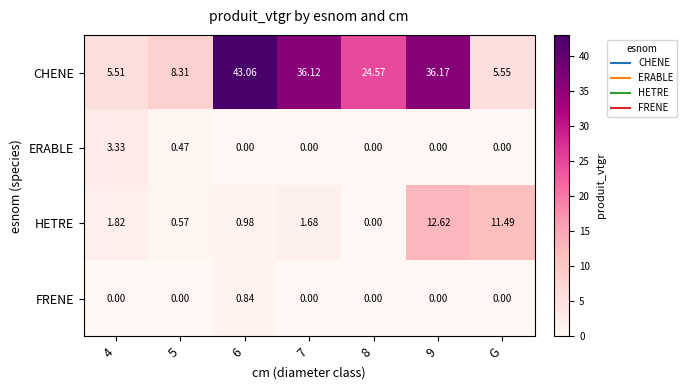

Between 4 and 6, which series saw the biggest shift?

CHENE